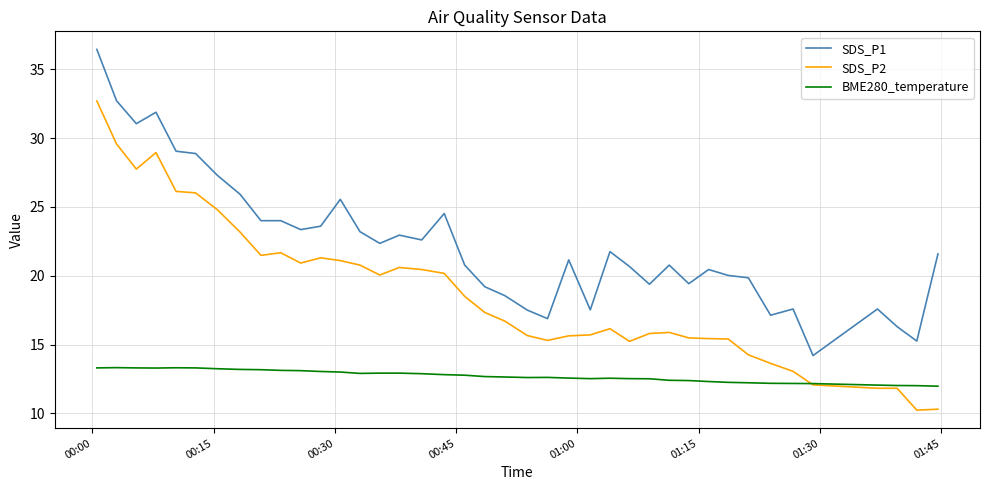

Rank the series by their average value, from highest to lowest.

SDS_P1, SDS_P2, BME280_temperature